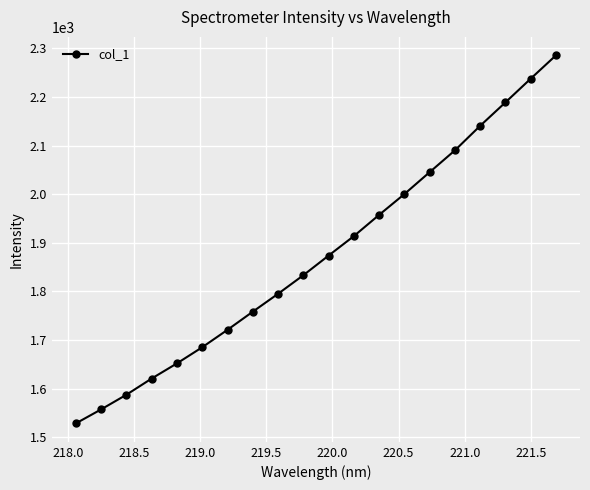

What is the value of the 2nd point from the left?

1557.3